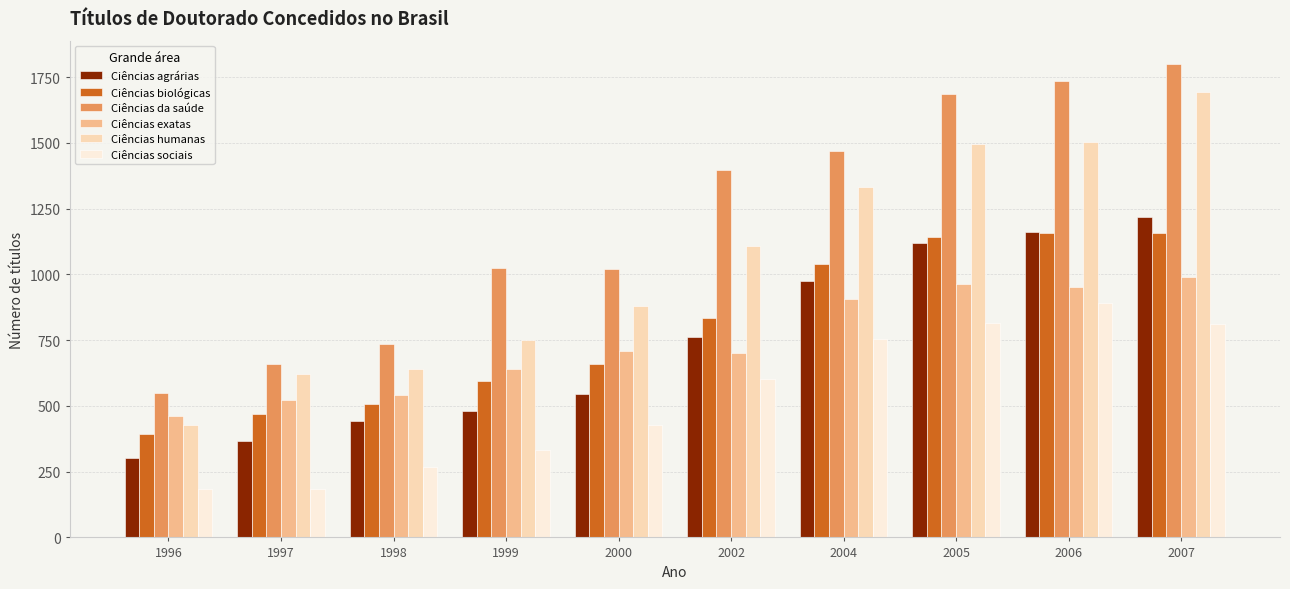

The value of Ciências humanas at 1999 is 752. True or false?

True